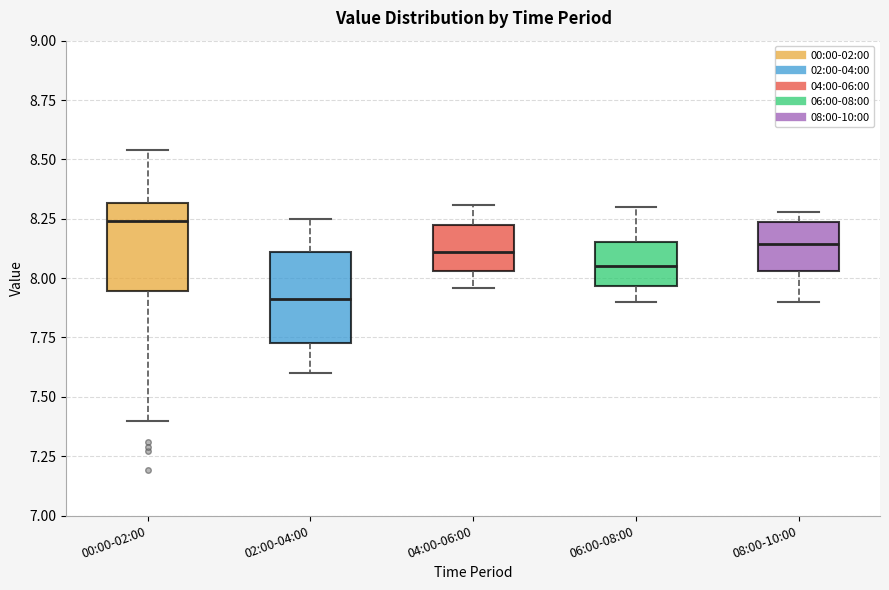

Where is the lower edge of the box for 08:00-10:00 on the y-axis? The values are not printed on the chart, so give them approximately, as read against the axis.

8.05